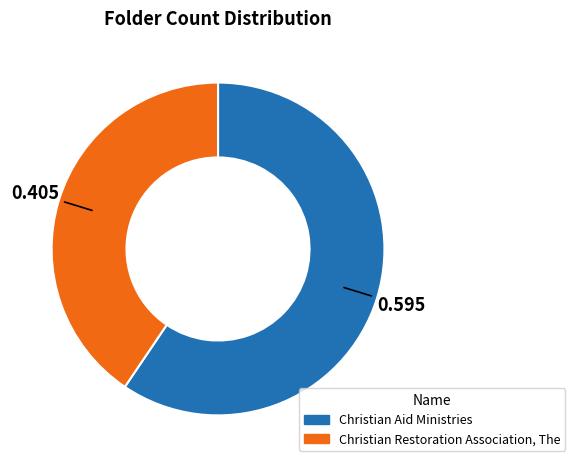

Is it true that Christian Restoration Association, The is 41% of the pie?

True